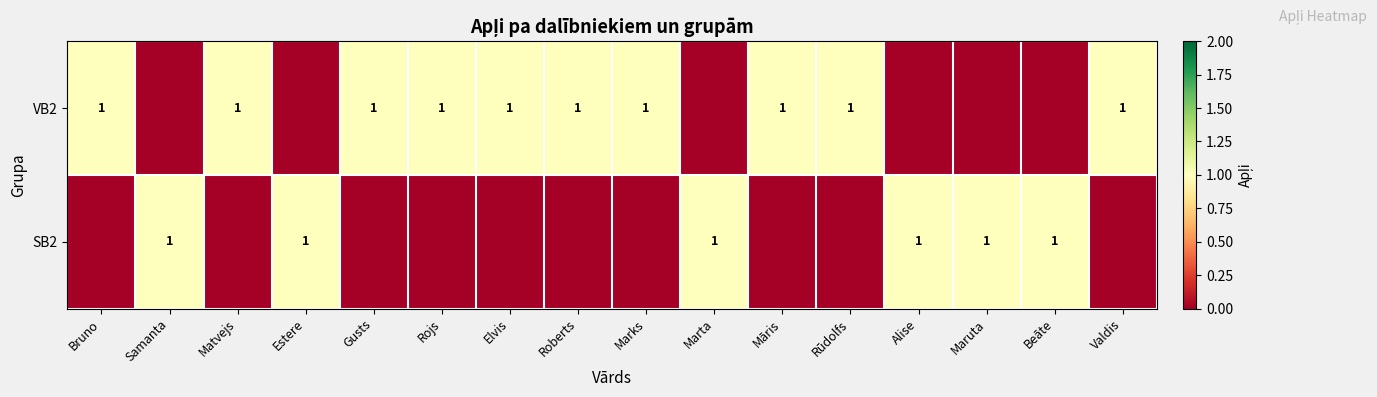

What is the maximum value shown in the chart?

1